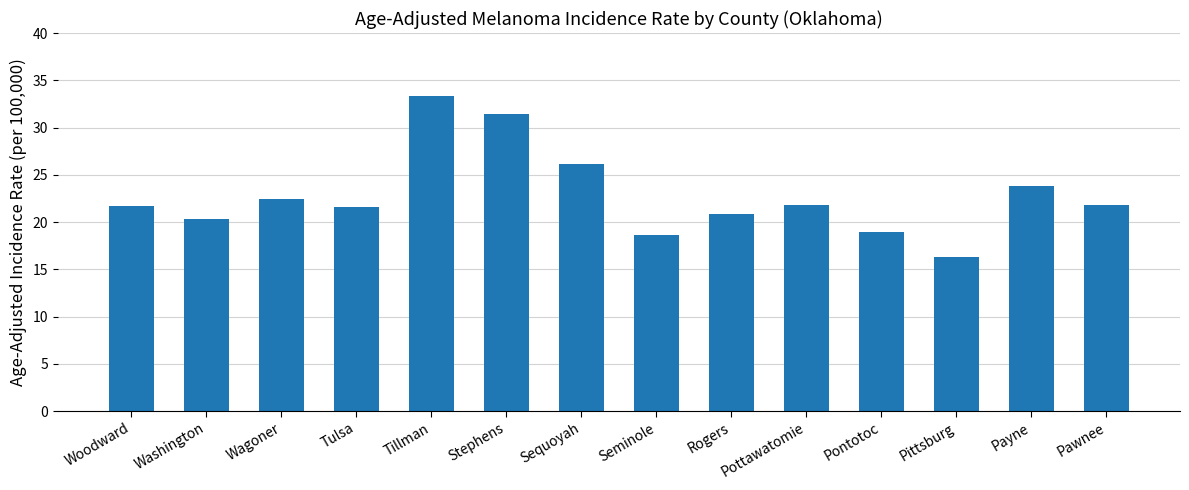

Which label corresponds to the largest value in the chart?

Tillman